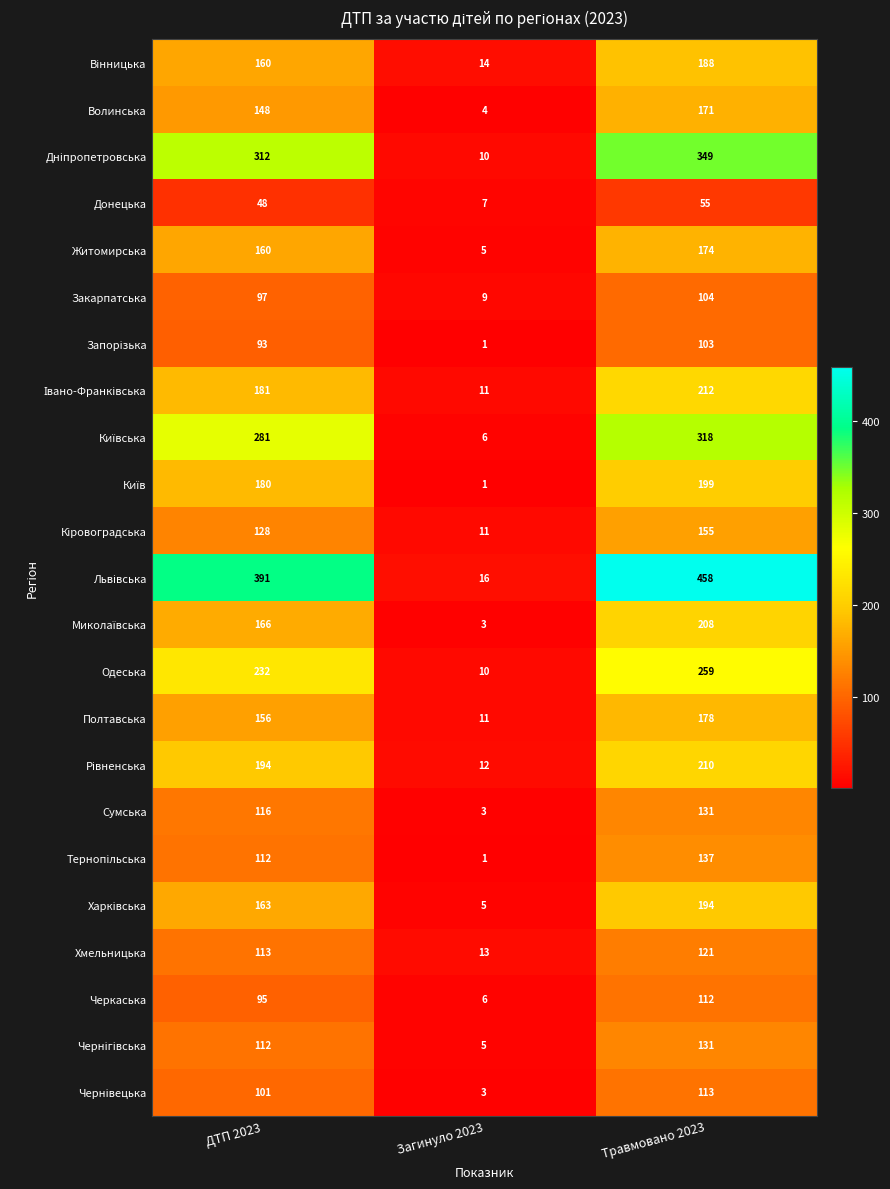

At which label is Сумська closest to 67?

ДТП 2023